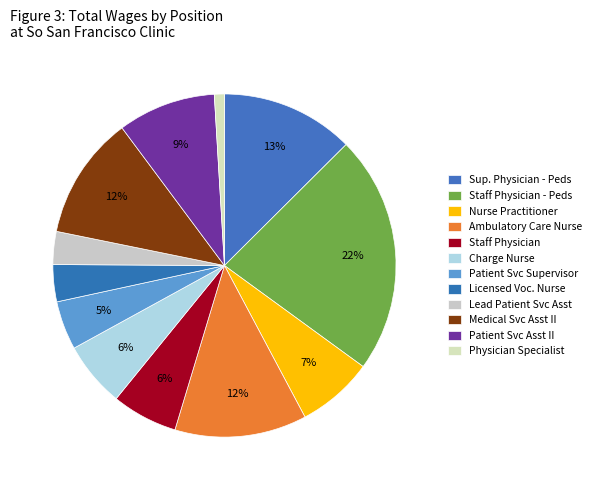

Does Staff Physician account for over 50% of the chart?

No